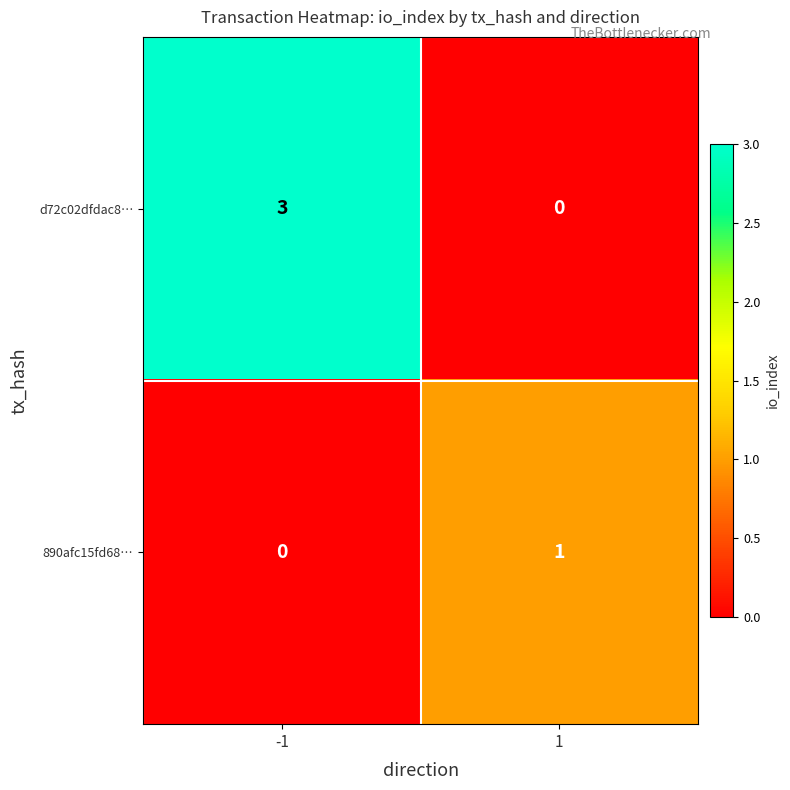

Which series has the largest range (max minus min)?

d72c02dfdac8…